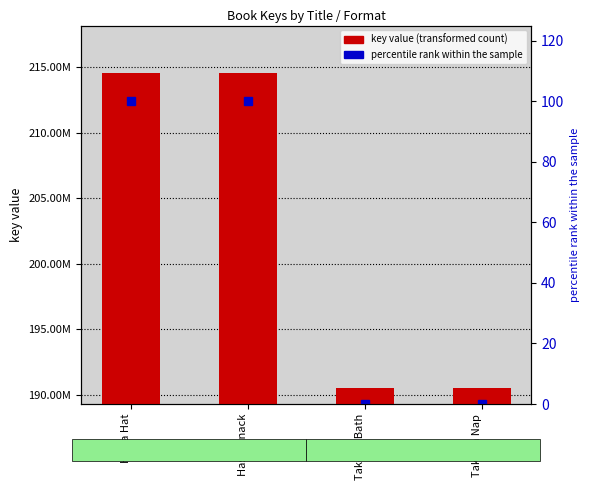

Rank the categories by value from highest to lowest.

Has a Hat, Has a Snack, Takes a Bath, Takes a Nap